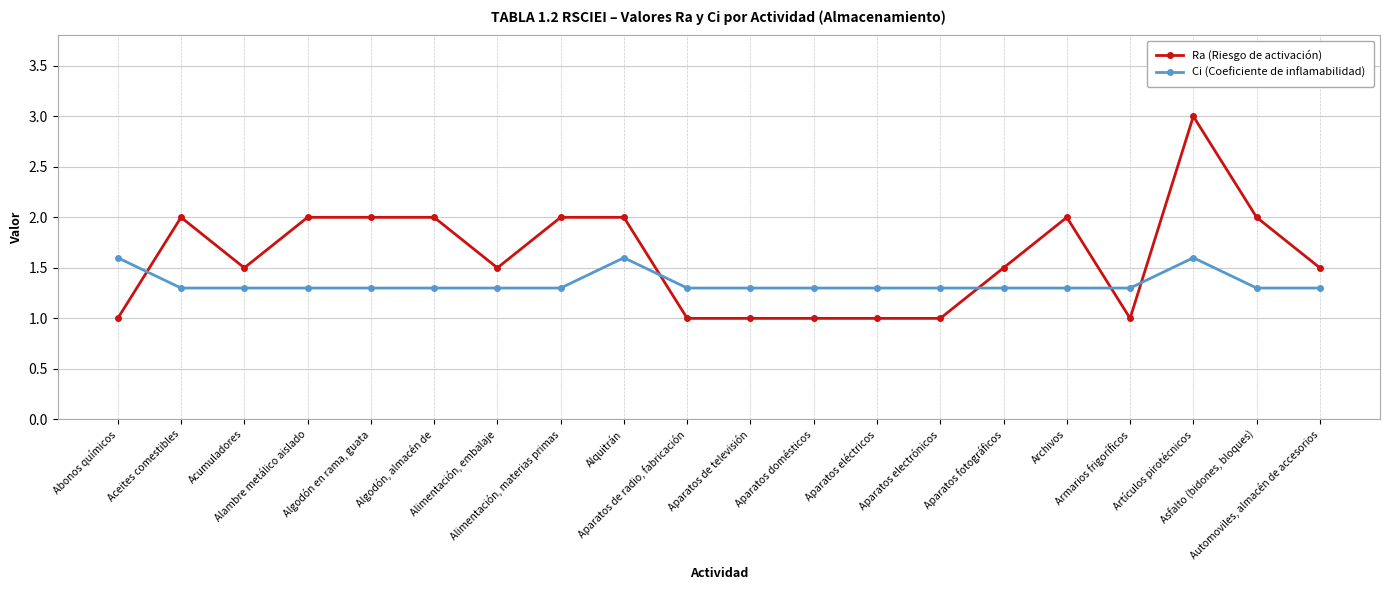

At Aparatos electrónicos, list the series in order from largest to smallest.

Ci (Coeficiente de inflamabilidad), Ra (Riesgo de activación)